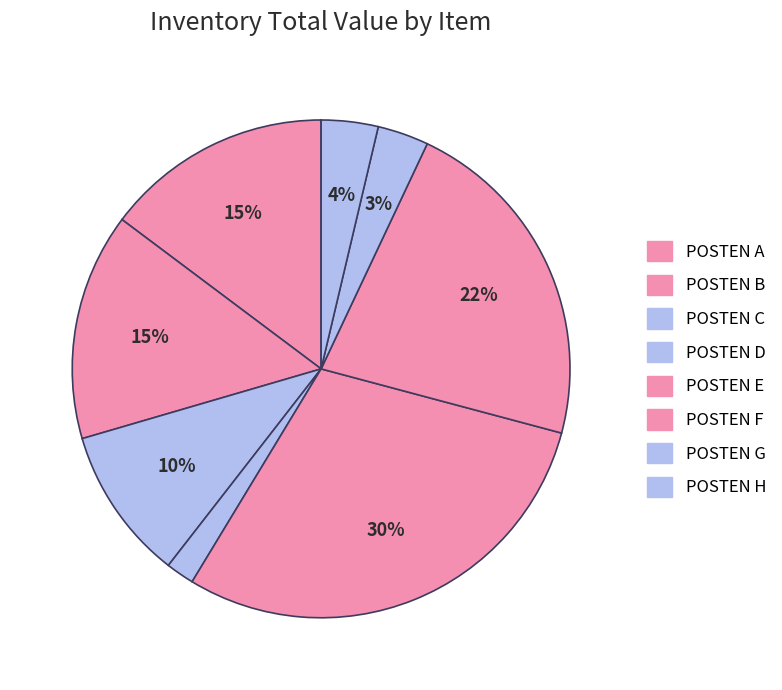

Which category has the biggest portion of the pie?

POSTEN E